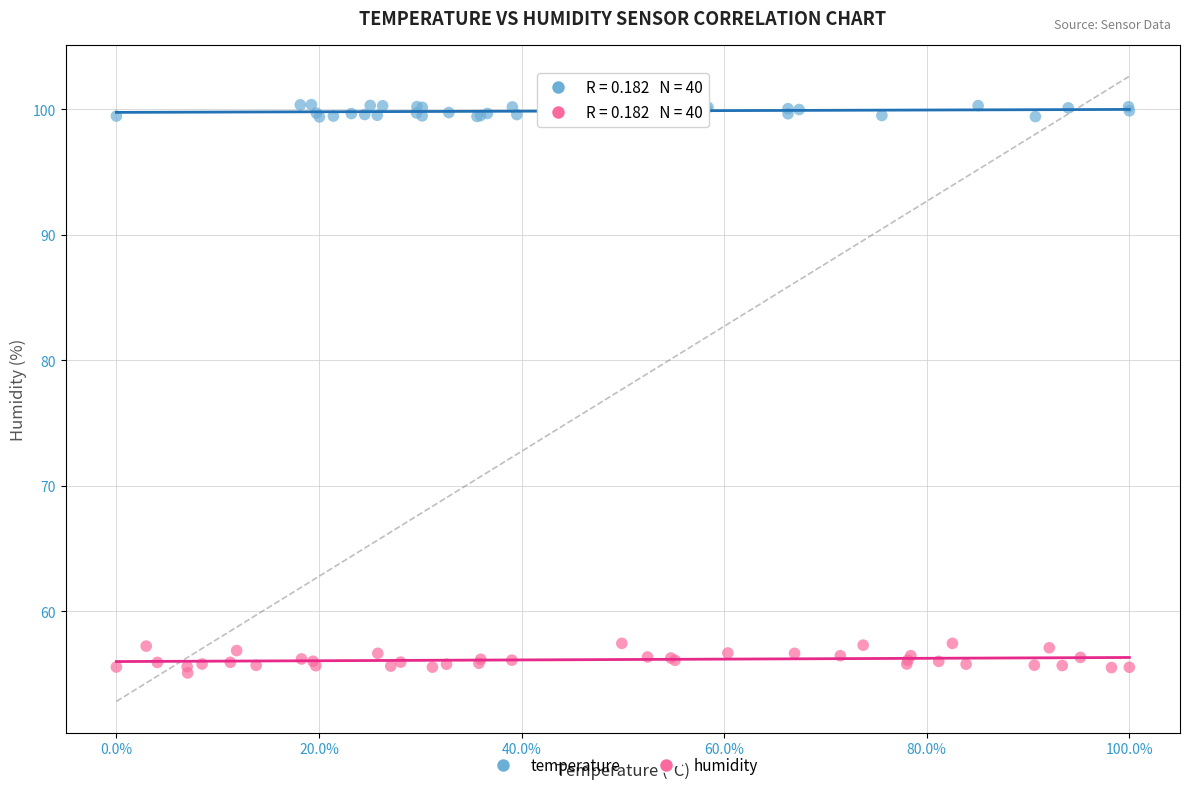

What are all the series names shown in the legend?

temperature, humidity